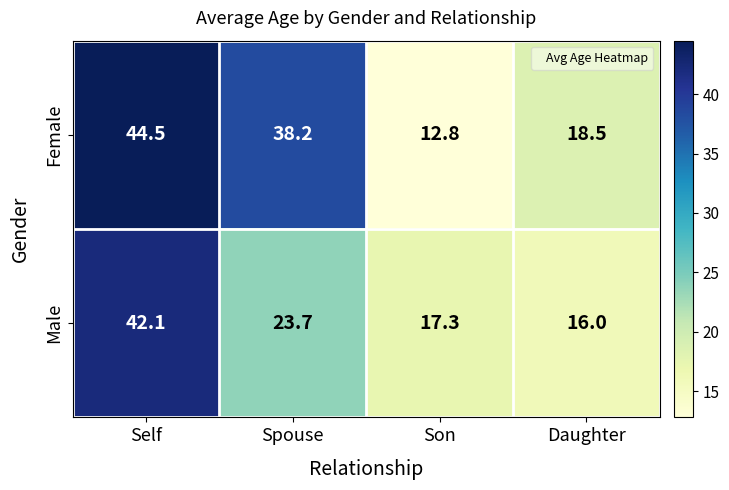

List the series in order of their overall mean, lowest first.

Male, Female